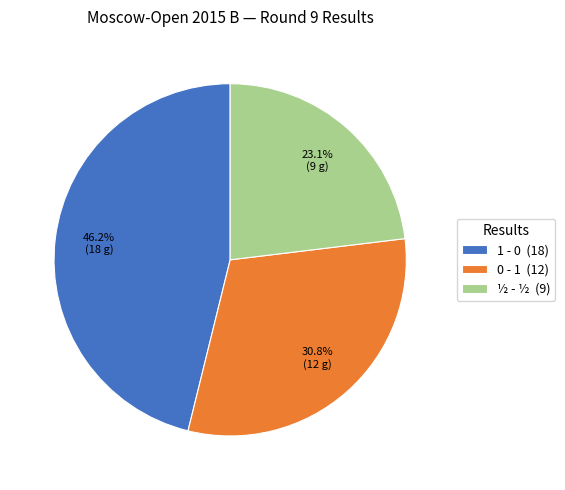

Which has a higher value, ½ - ½ (9) or 0 - 1 (12)?

0 - 1 (12)